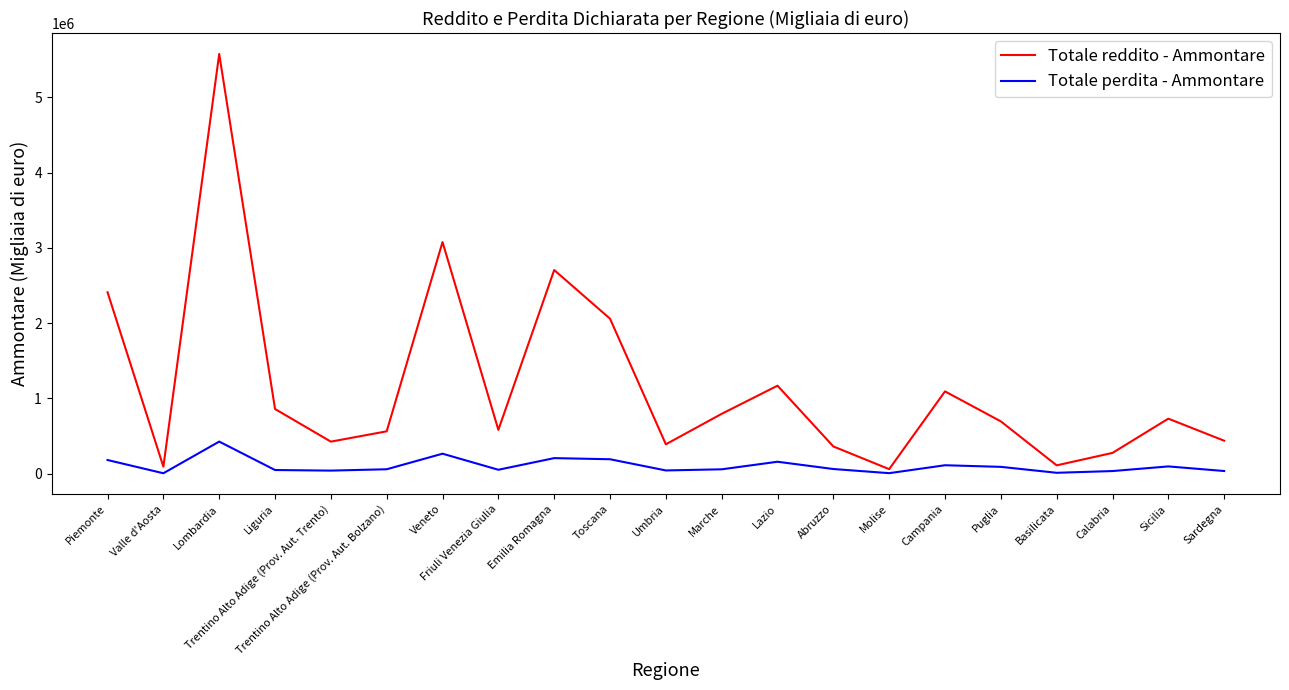

How many interior local peaks does the Totale reddito - Ammontare series have?

6